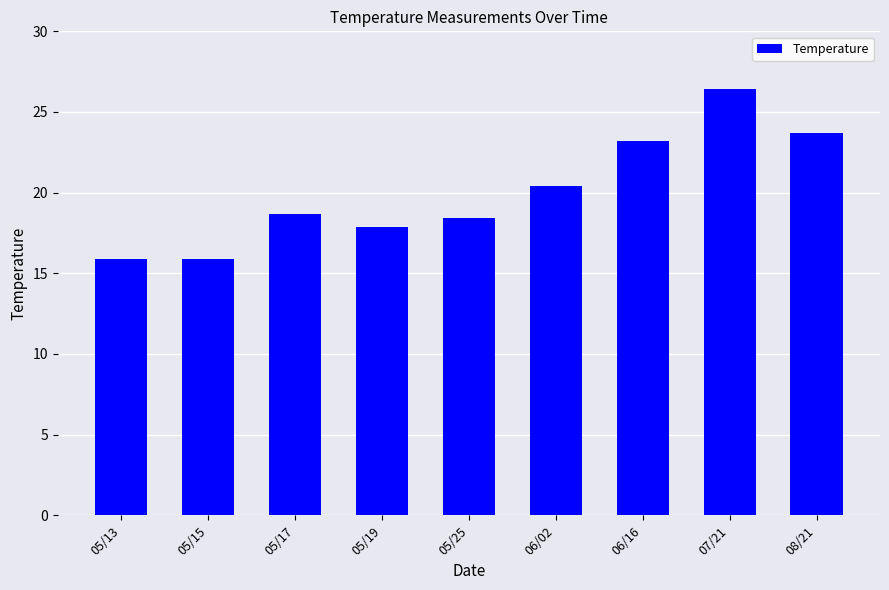

How many distinct data groups are displayed?

1